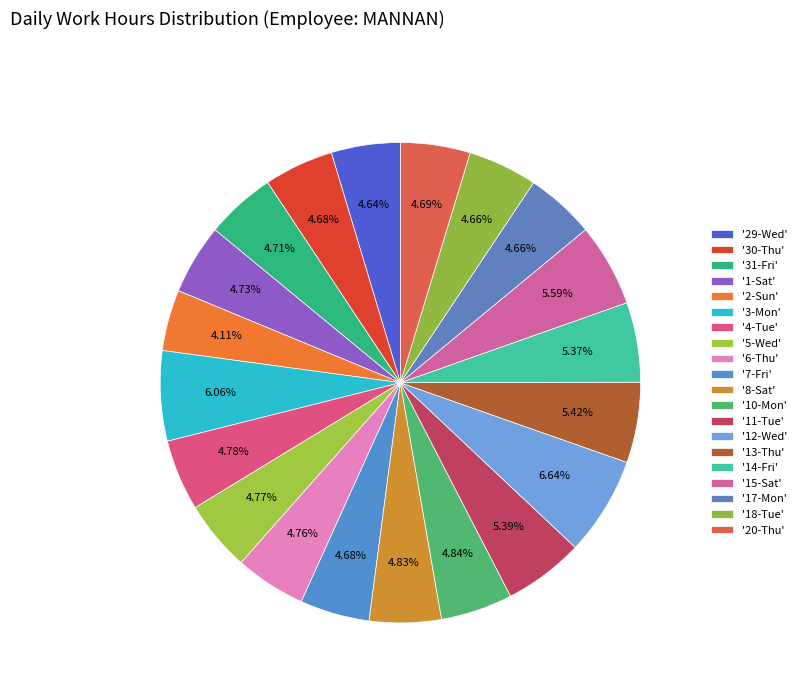

How many slices are in this pie chart?

20